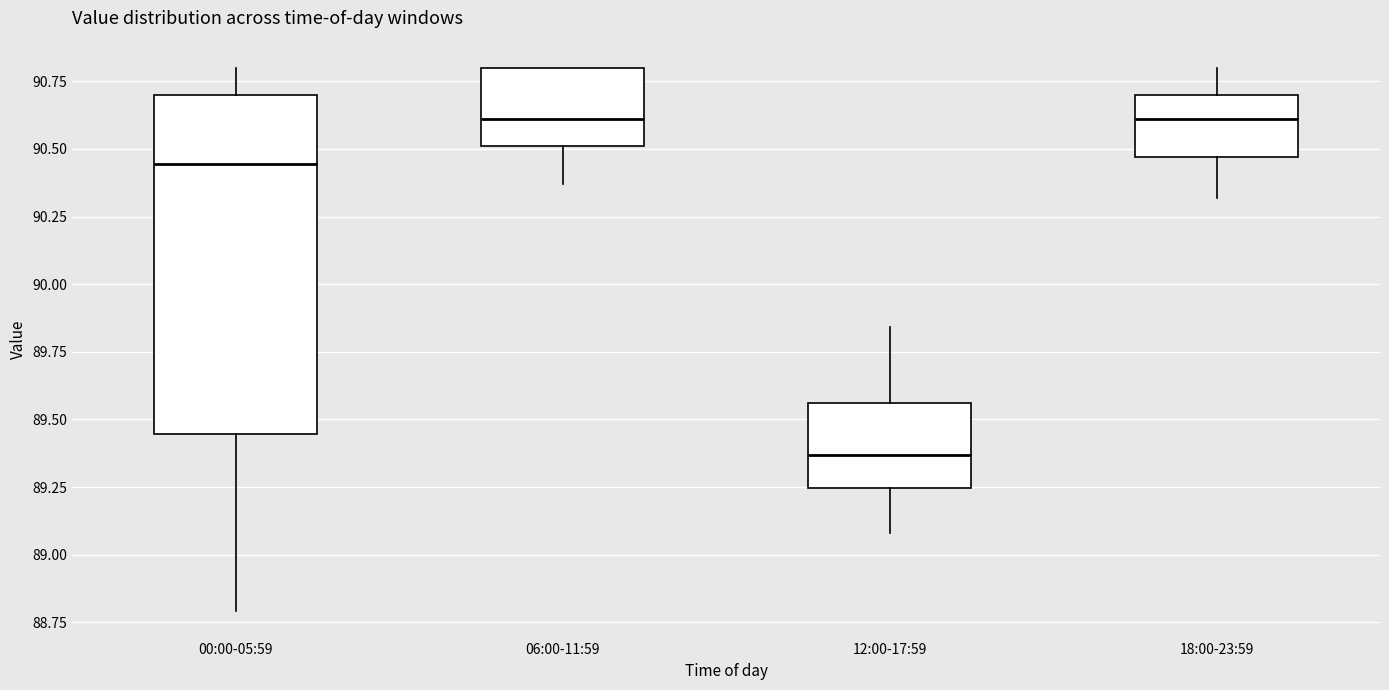

Where does the lower whisker of the box for 06:00-11:59 end on the y-axis? The values are not printed on the chart, so give them approximately, as read against the axis.

90.35